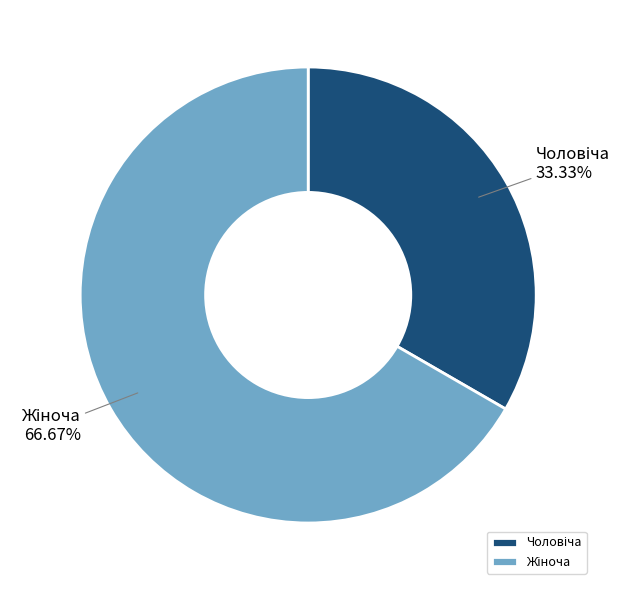

Does any single category account for the majority?

Yes